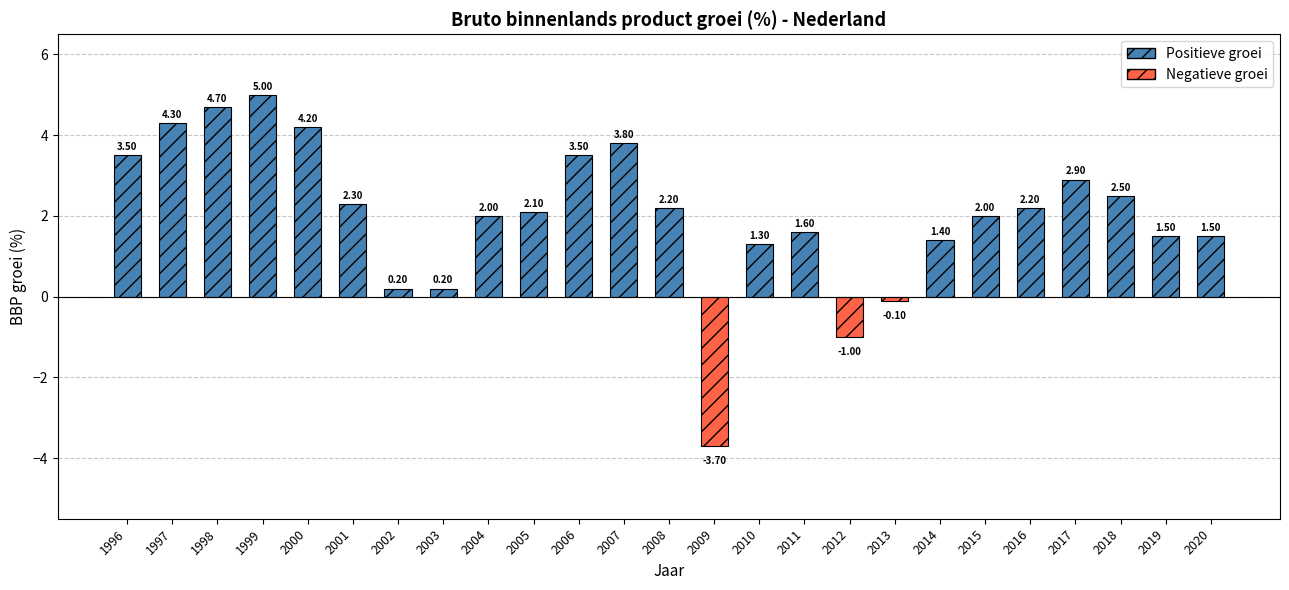

What is the sum of all values?

50.1